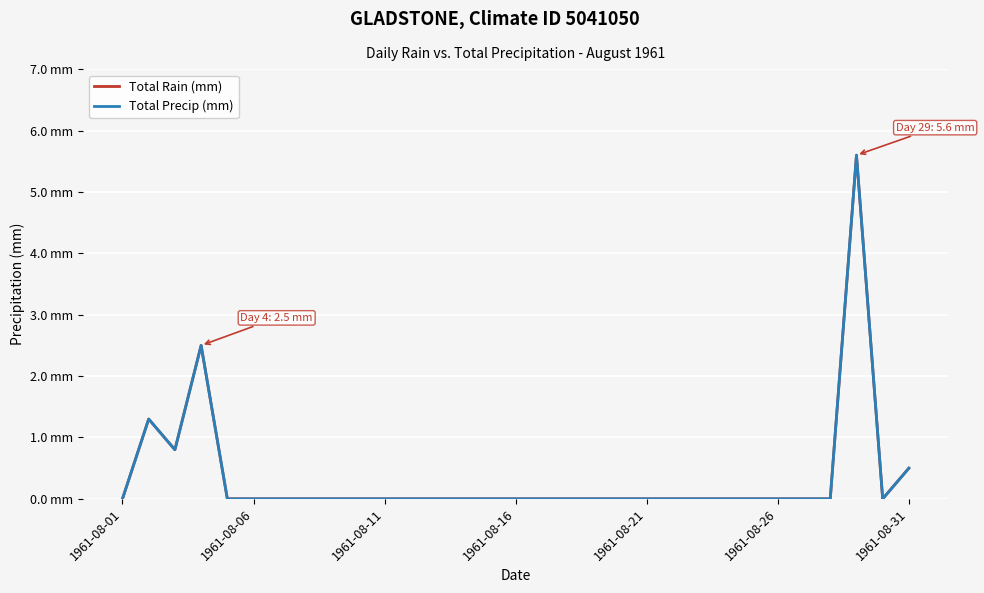

Is this an area chart (filled region under the line)?

No